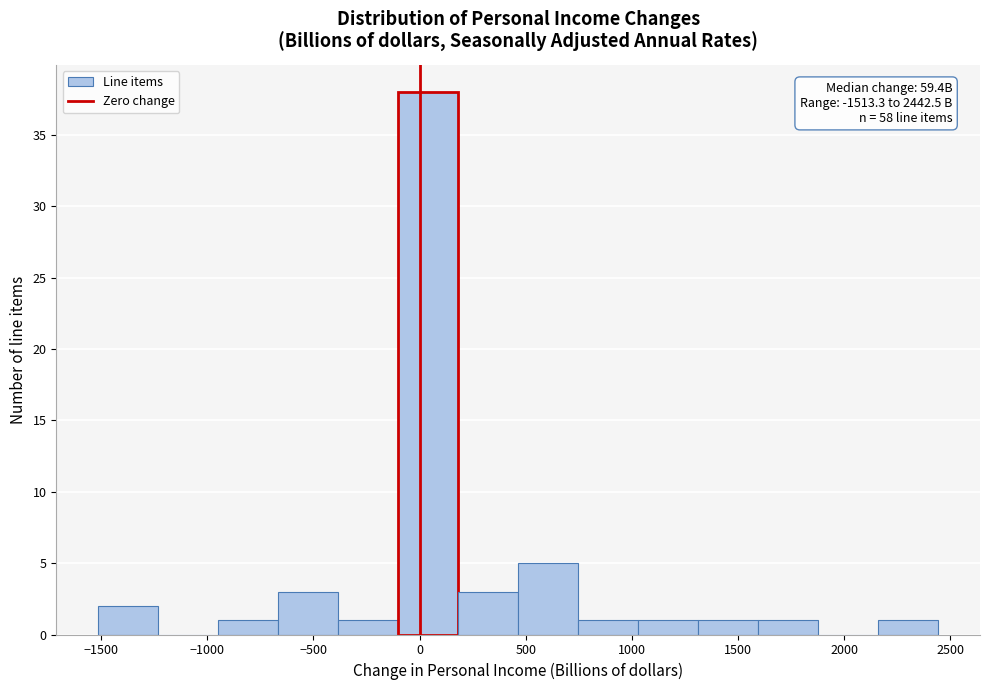

Which range on the x-axis has the tallest bar?

-100 to 200